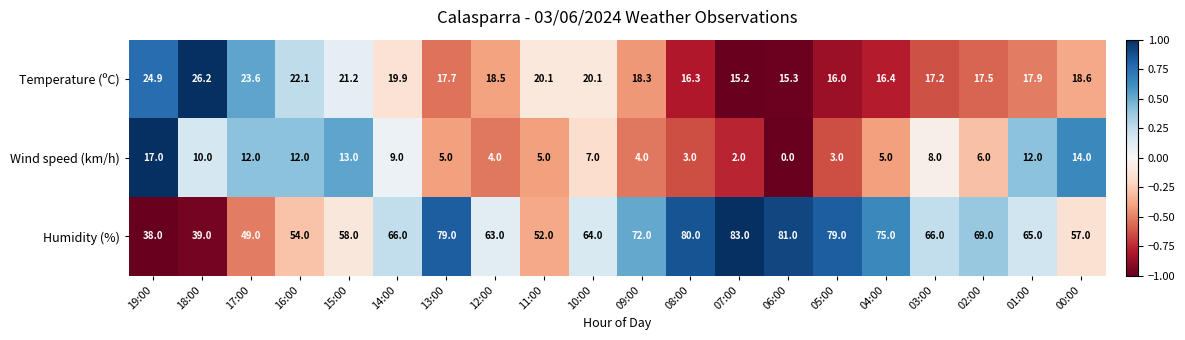

What is the smallest value displayed?

0.0